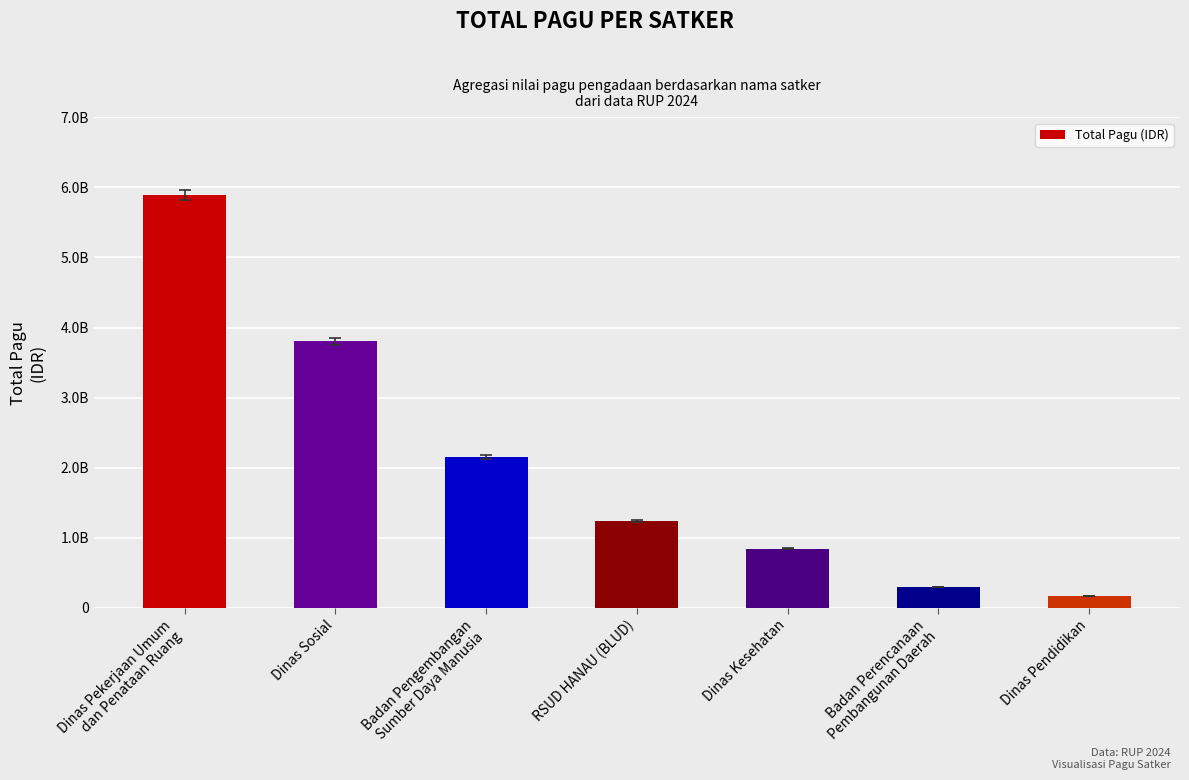

List the labels in order of value, smallest first.

Dinas Pendidikan, Badan Perencanaan
Pembangunan Daerah, Dinas Kesehatan, RSUD HANAU (BLUD), Badan Pengembangan
Sumber Daya Manusia, Dinas Sosial, Dinas Pekerjaan Umum
dan Penataan Ruang